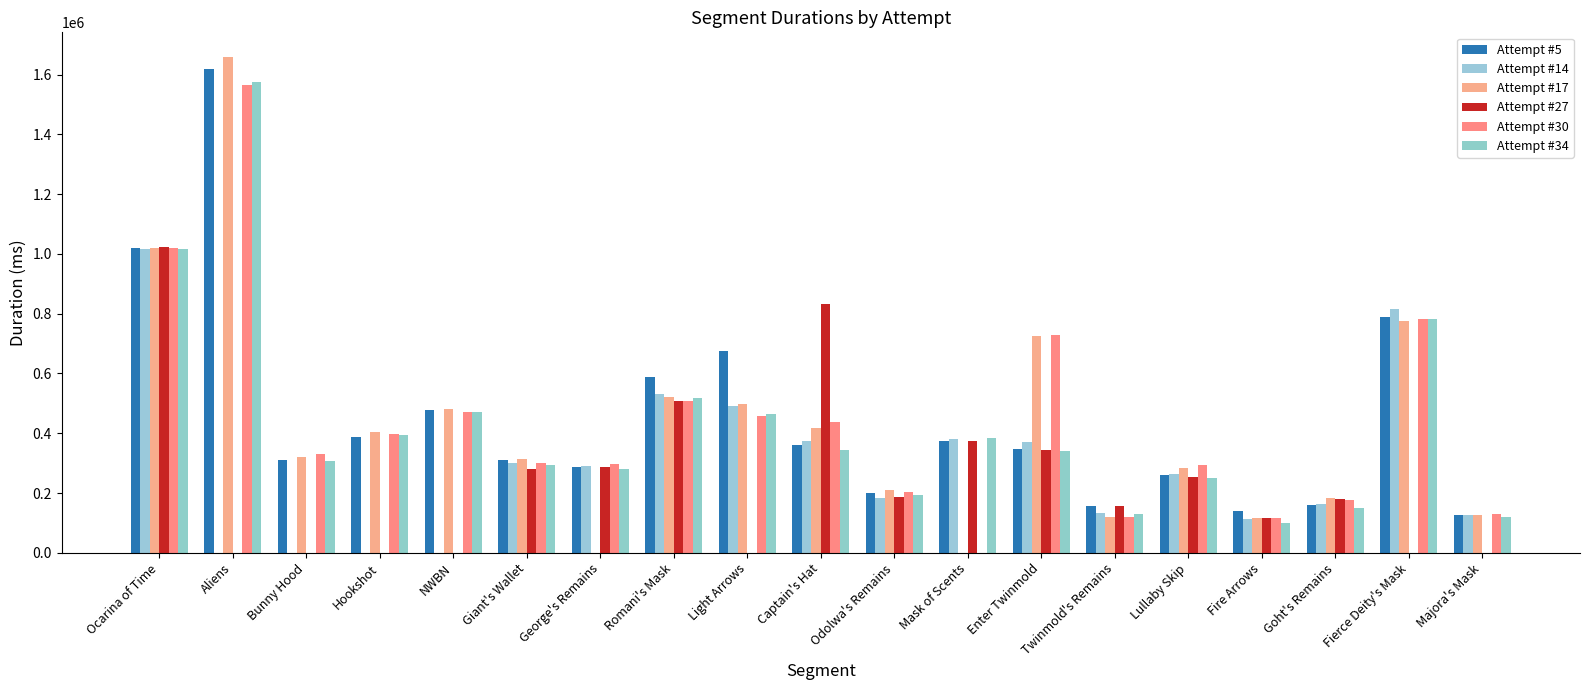

Count the number of data series in this chart.

6